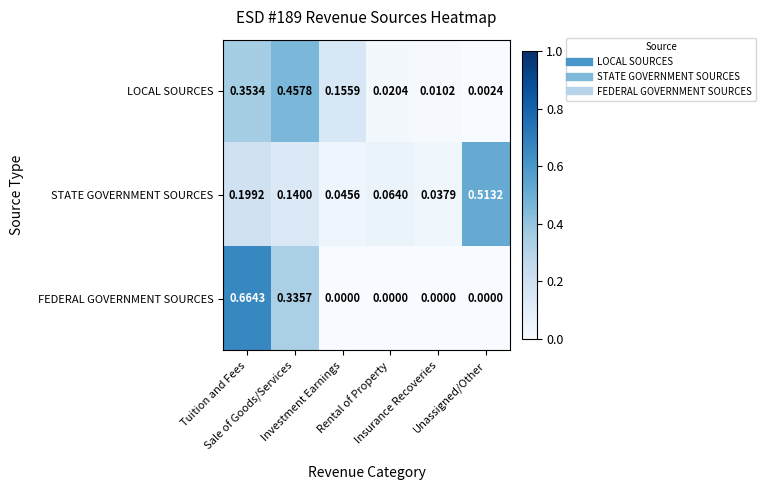

Rank the series by their average value, from highest to lowest.

LOCAL SOURCES, FEDERAL GOVERNMENT SOURCES, STATE GOVERNMENT SOURCES